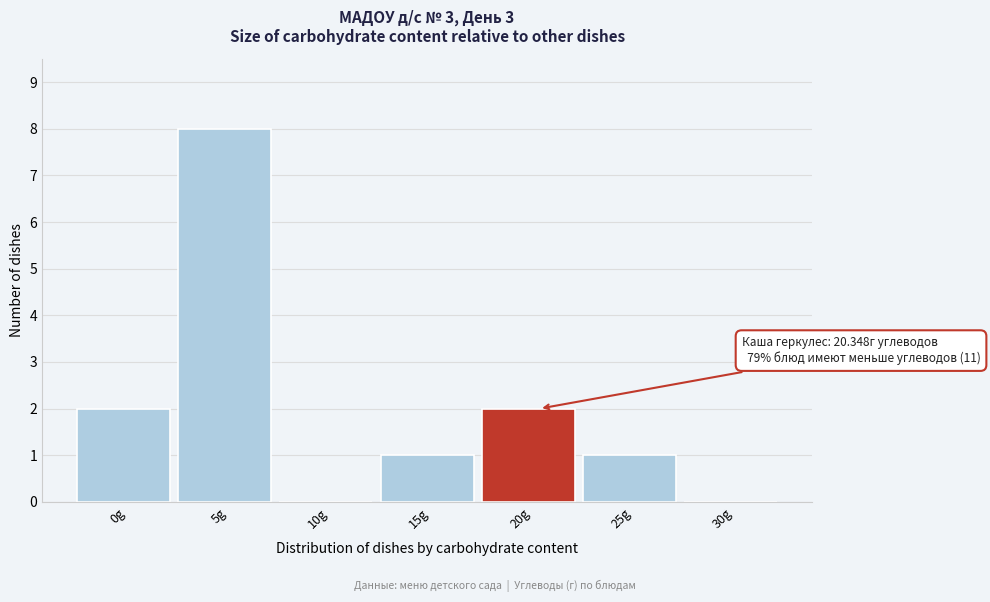

Reading right to left, list all the values displayed in this chart.

30g=0	25g=1	20g=2	15g=1	10g=0	5g=8	0g=2